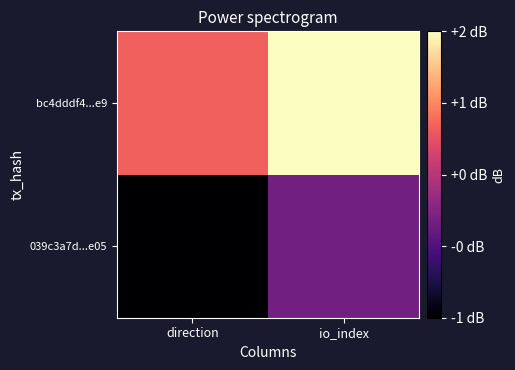

Reading left to right, list all the values displayed in this chart.

039c3a7d...e05: direction=-1	io_index=0
bc4dddf4...e9: direction=1	io_index=2